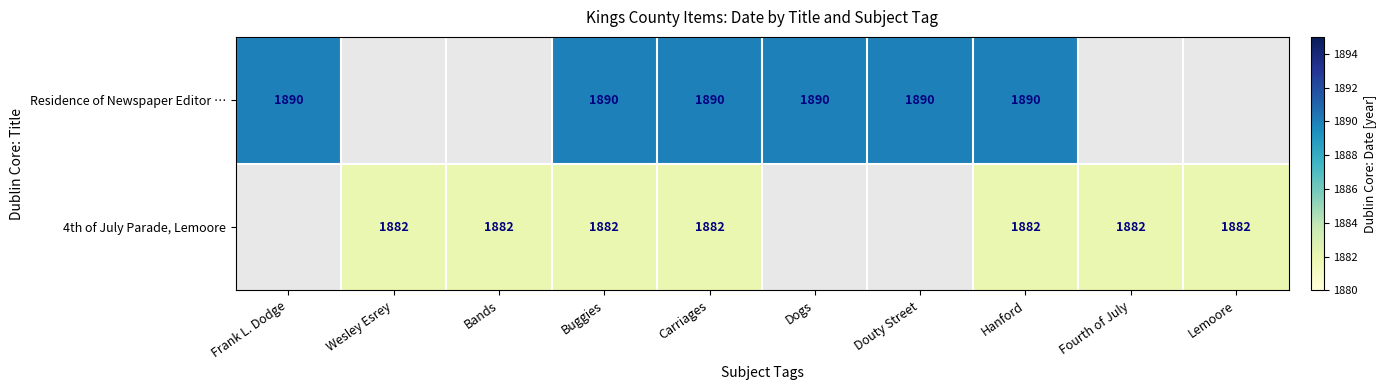

The value of 4th of July Parade, Lemoore at Wesley Esrey is 589. True or false?

False